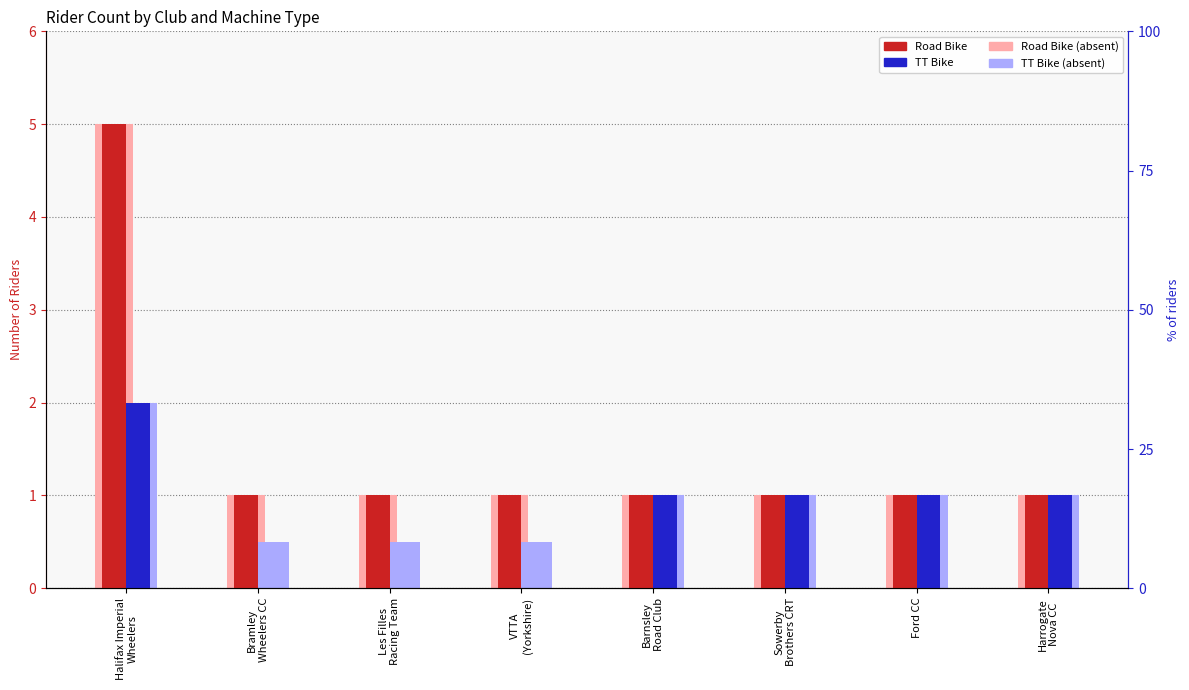

Between Sowerby
Brothers CRT and Ford CC, which series saw the biggest shift?

Road Bike